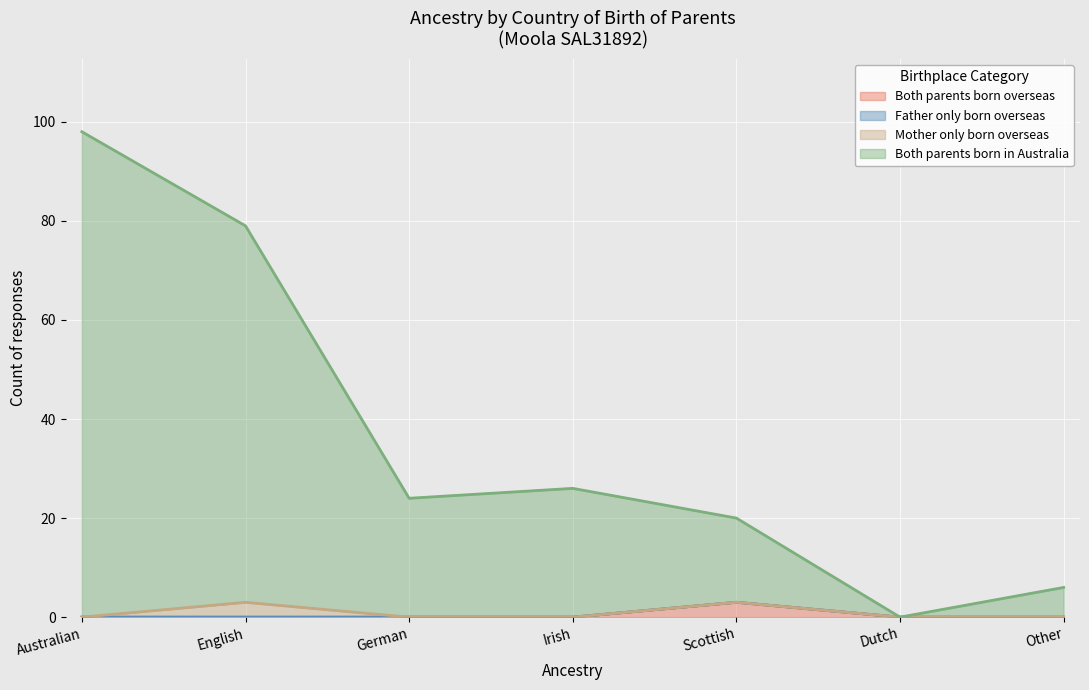

At which label is Both parents born overseas closest to 1?

Australian